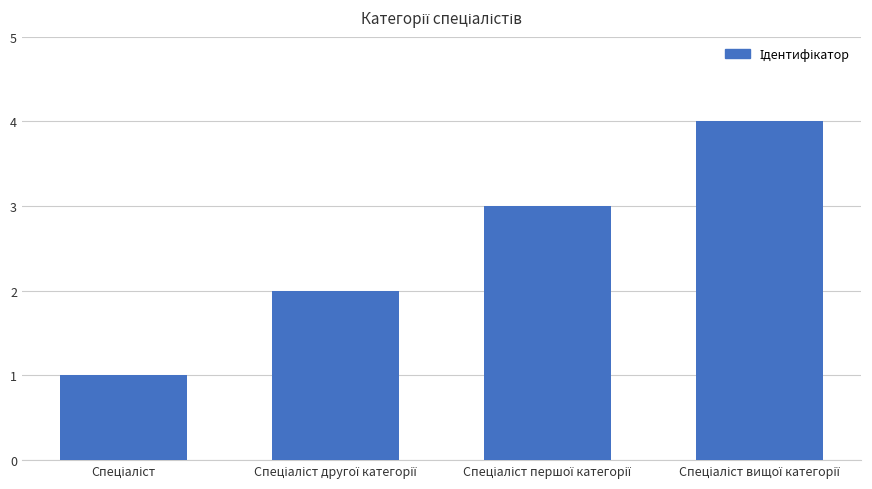

What is the value of the 2nd bar from the left?

2